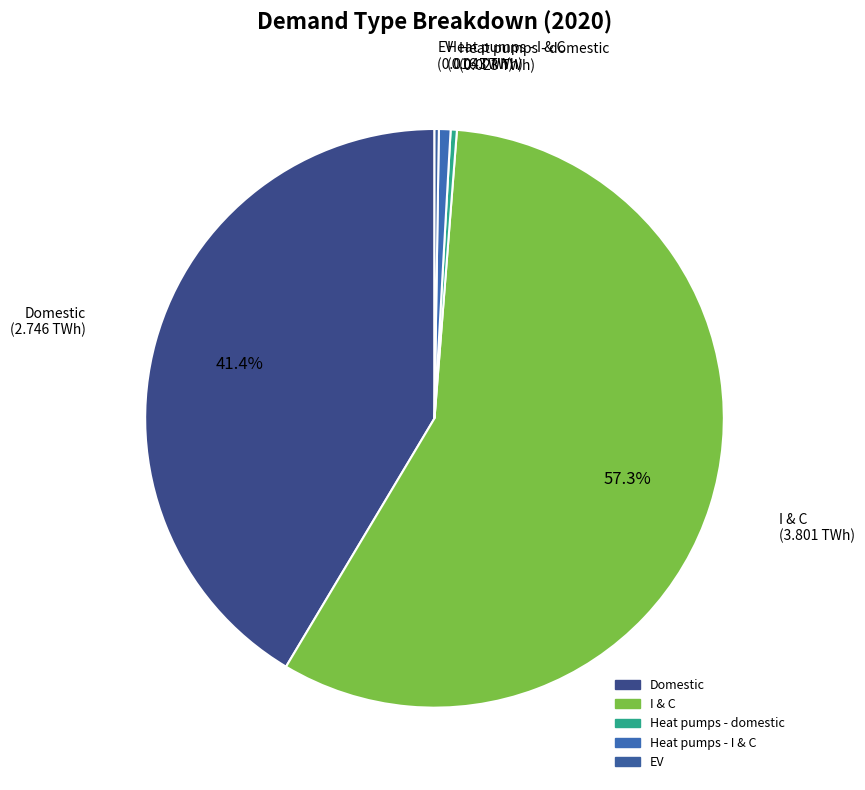

Approximately how many times larger is the value at I & C compared to Domestic?

1.4